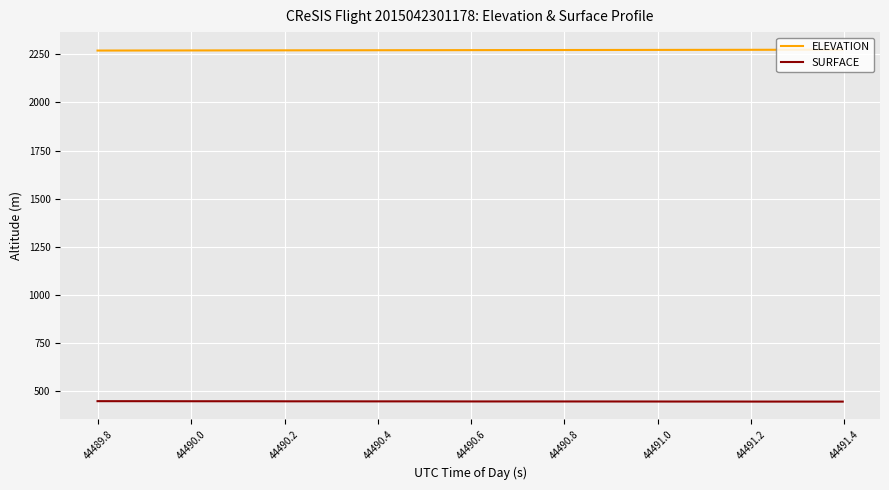

Which series has the largest total across all categories?

ELEVATION